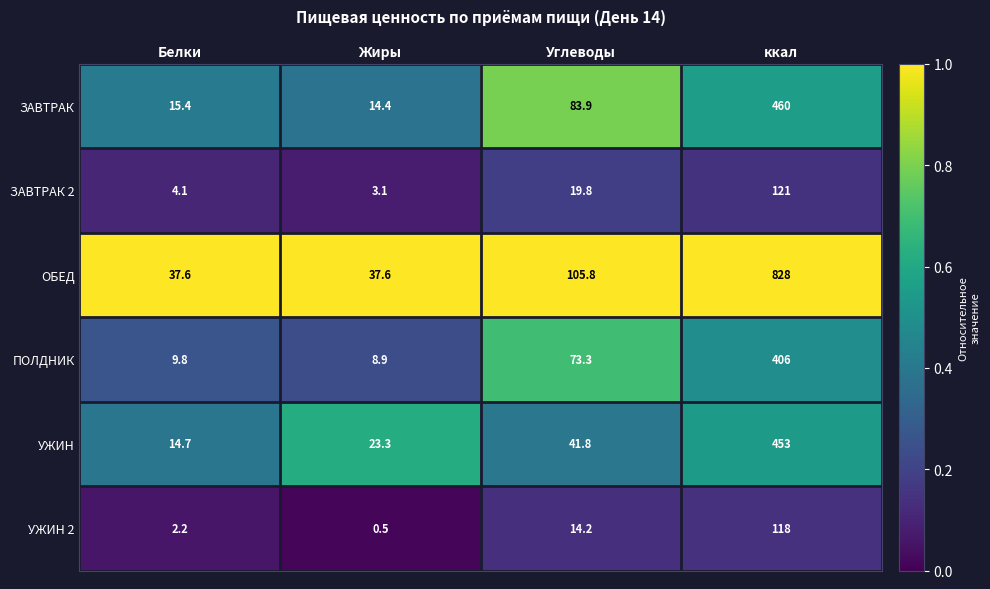

At how many categories does at least one series exceed 0?

4